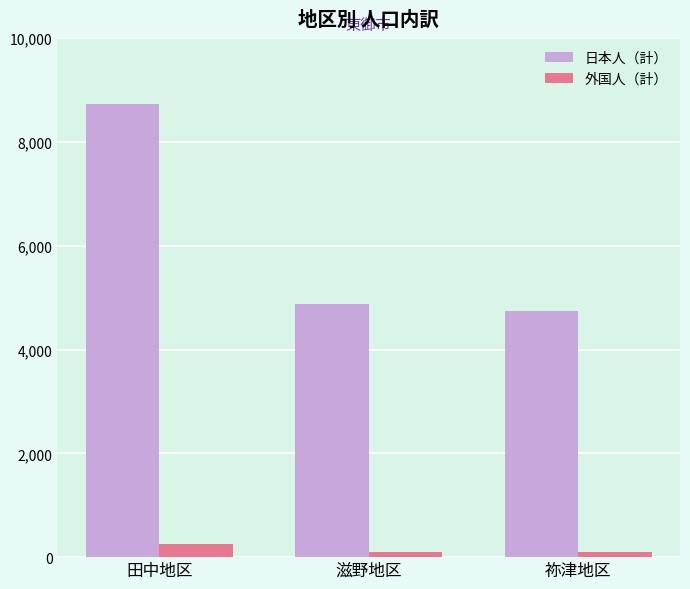

What is the approximate value of 日本人（計） at 祢津地区?

4750